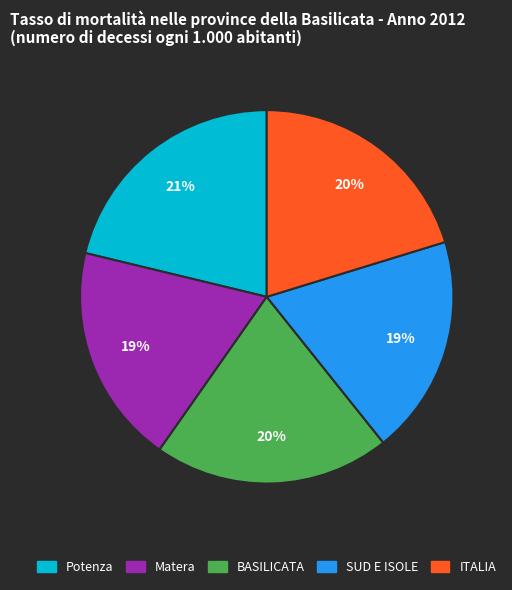

What percentage is the Potenza slice, to the nearest percent?

21%